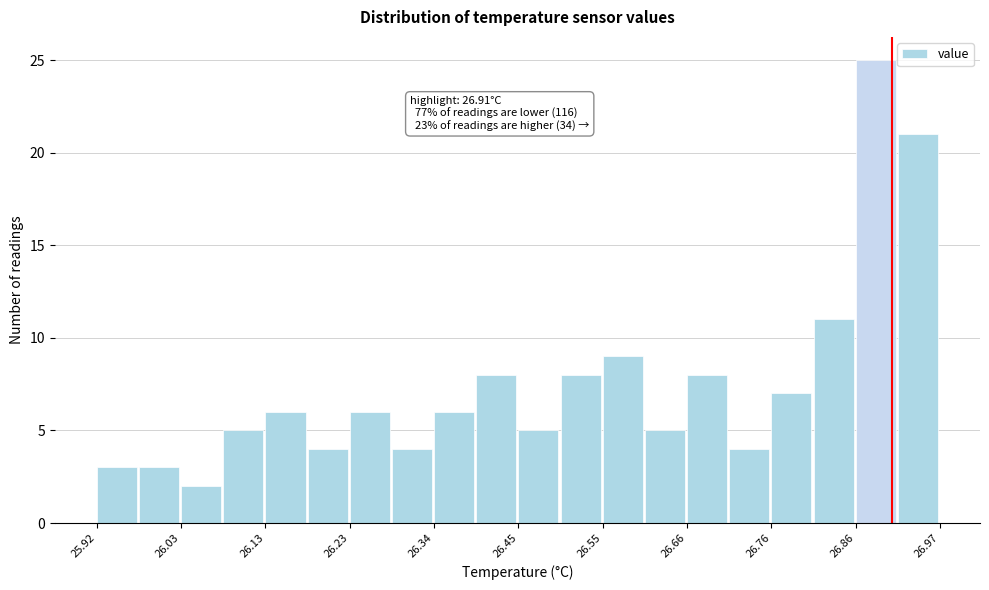

Read against the x-axis, roughly where is the centre of the tallest bar?

26.88